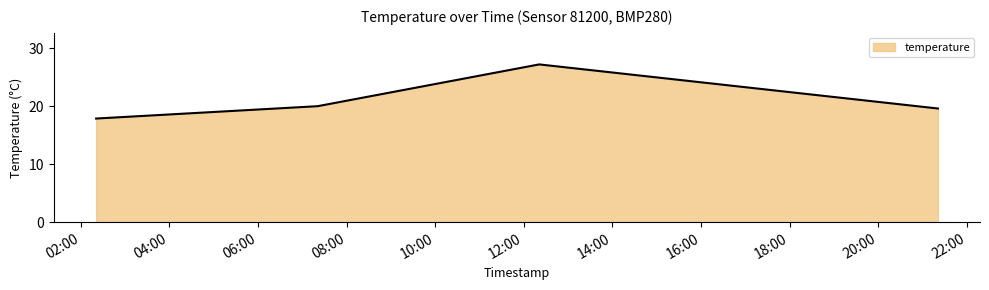

What is the maximum value shown in the chart?

27.2